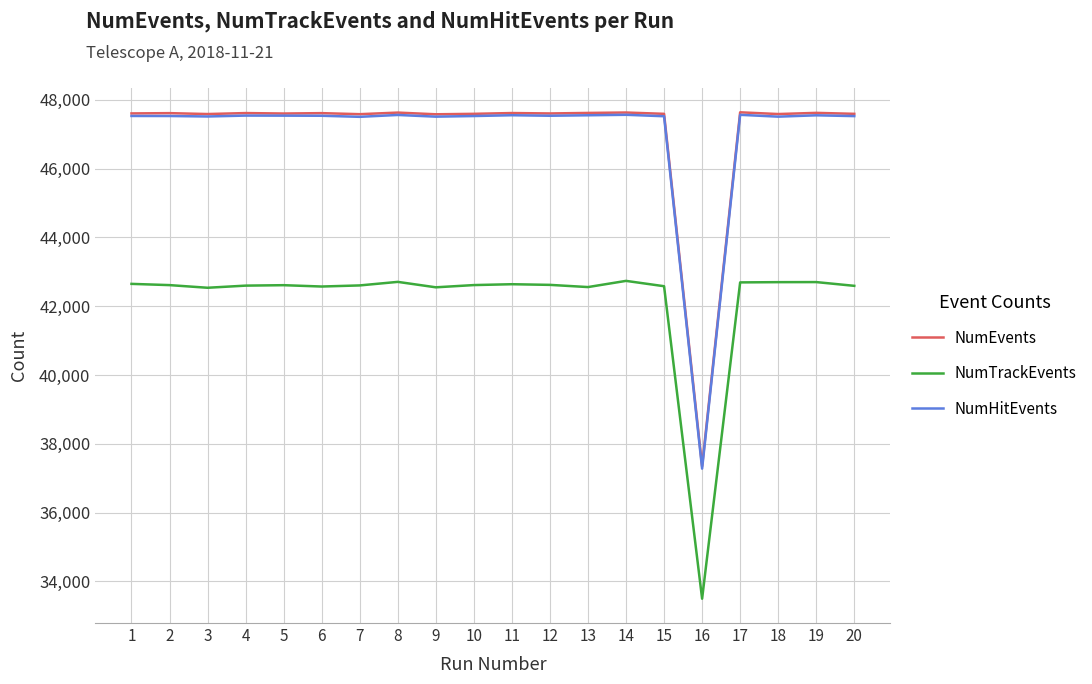

True or false: NumTrackEvents and NumHitEvents intersect in this chart.

False